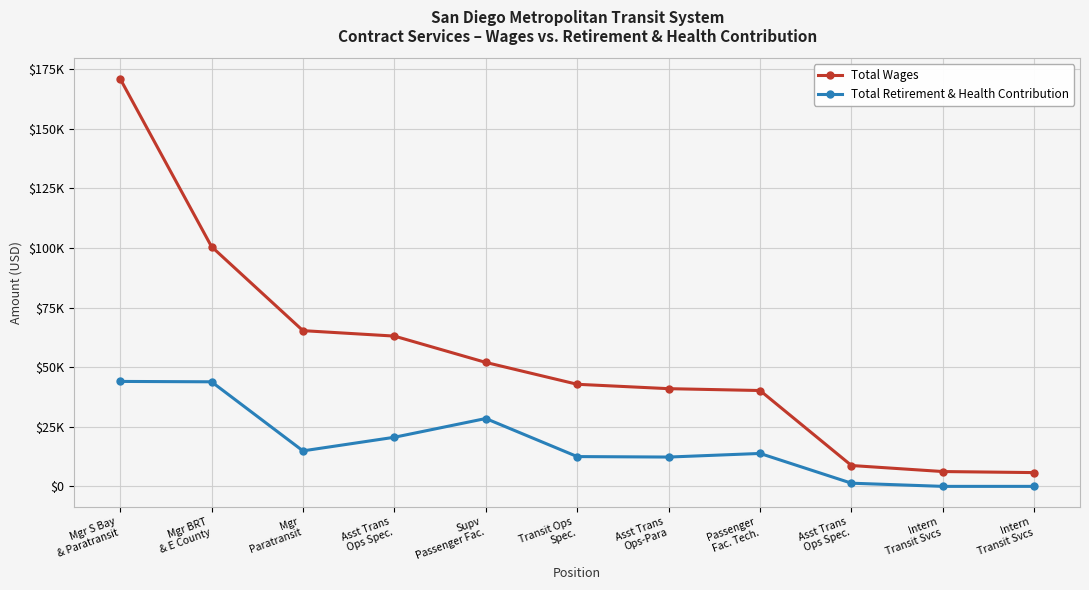

True or false: Total Retirement & Health Contribution and Total Wages cross at least once.

False